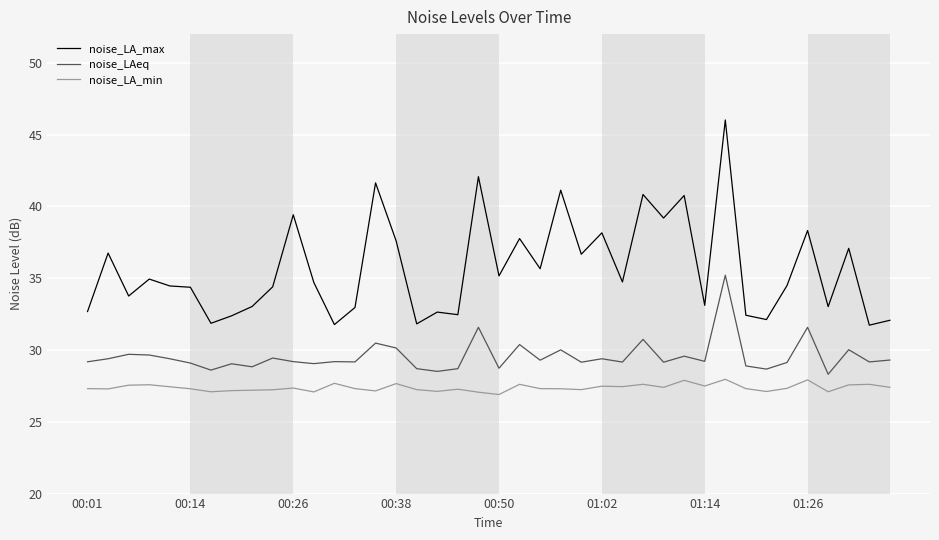

Which series has the largest range (max minus min)?

noise_LA_max